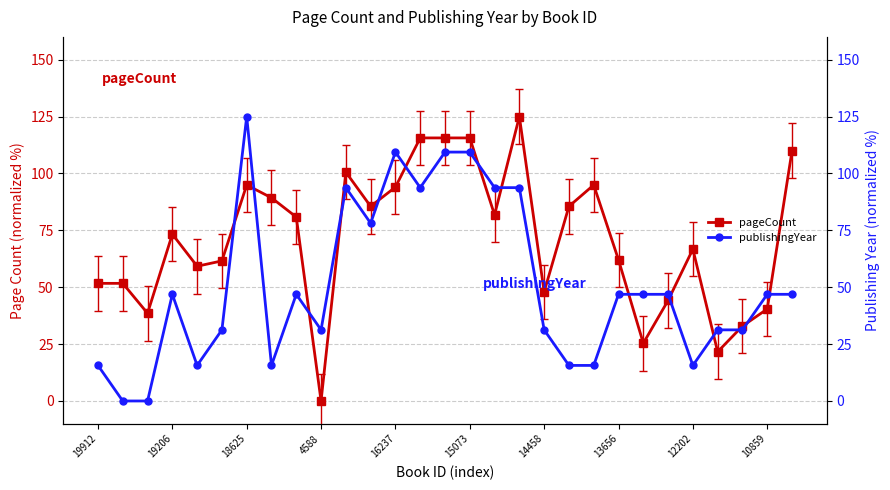

At which label does pageCount reach its minimum?

4588